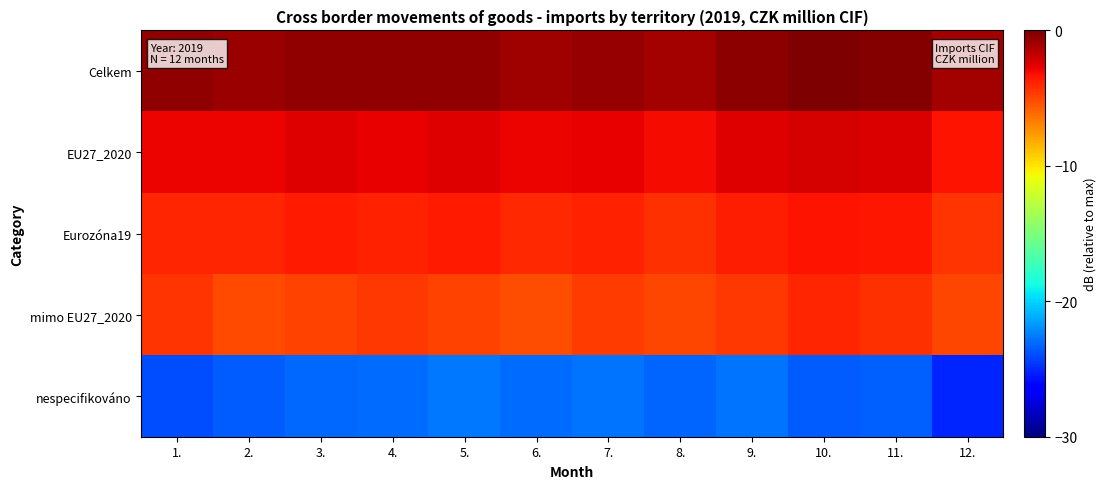

Reading right to left, transcribe all the data shown in this chart.

Celkem: 12.=-1.0	11.=-0.2	10.=0.0	9.=-0.4	8.=-0.9	7.=-0.6	6.=-0.8	5.=-0.5	4.=-0.5	3.=-0.5	2.=-0.8	1.=-0.5
EU27_2020: 12.=-3.3	11.=-2.4	10.=-2.2	9.=-2.6	8.=-3.2	7.=-2.8	6.=-2.9	5.=-2.5	4.=-2.7	3.=-2.5	2.=-2.9	1.=-2.8
Eurozóna19: 12.=-4.4	11.=-3.5	10.=-3.3	9.=-3.7	8.=-4.3	7.=-3.9	6.=-4.0	5.=-3.6	4.=-3.8	3.=-3.6	2.=-3.9	1.=-3.9
mimo EU27_2020: 12.=-5.0	11.=-4.3	10.=-4.0	9.=-4.5	8.=-5.0	7.=-4.6	6.=-5.2	5.=-4.9	4.=-4.5	3.=-4.9	2.=-5.1	1.=-4.4
nespecifikováno: 12.=-25.1	11.=-23.4	10.=-23.4	9.=-22.8	8.=-23.3	7.=-22.8	6.=-23.0	5.=-22.7	4.=-23.0	3.=-23.2	2.=-23.5	1.=-24.0